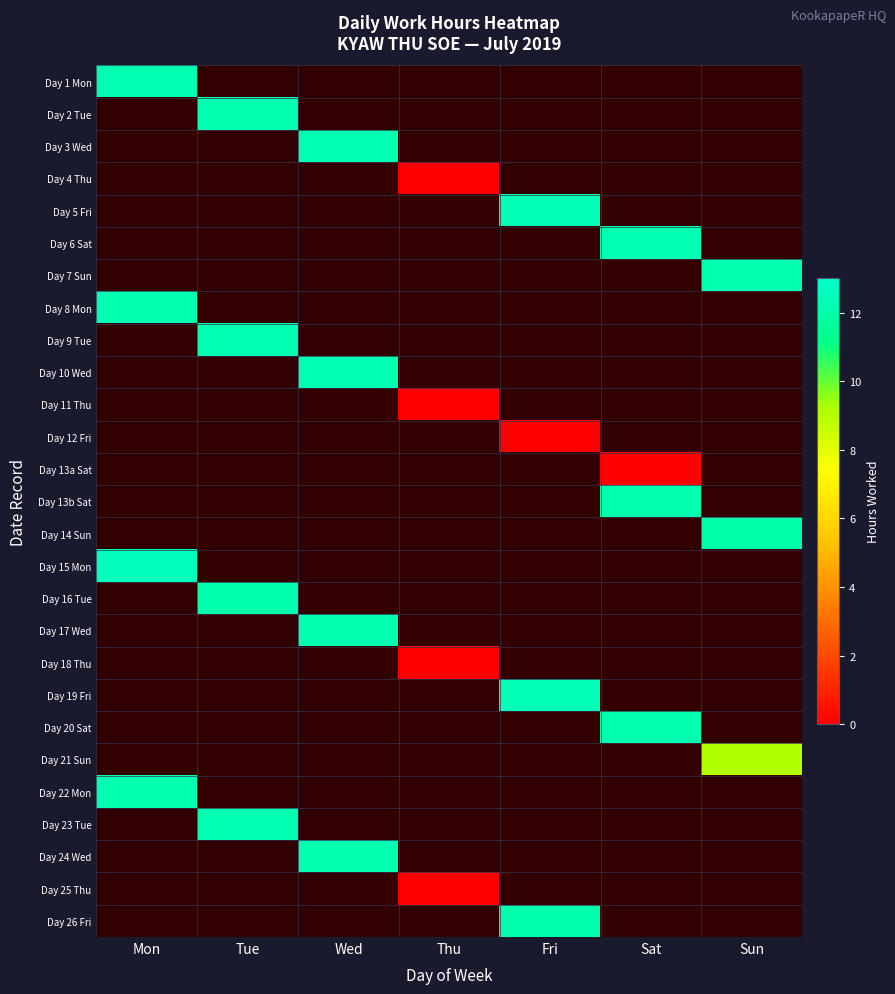

What is the approximate value of Day 5 Fri at Fri?

12.4